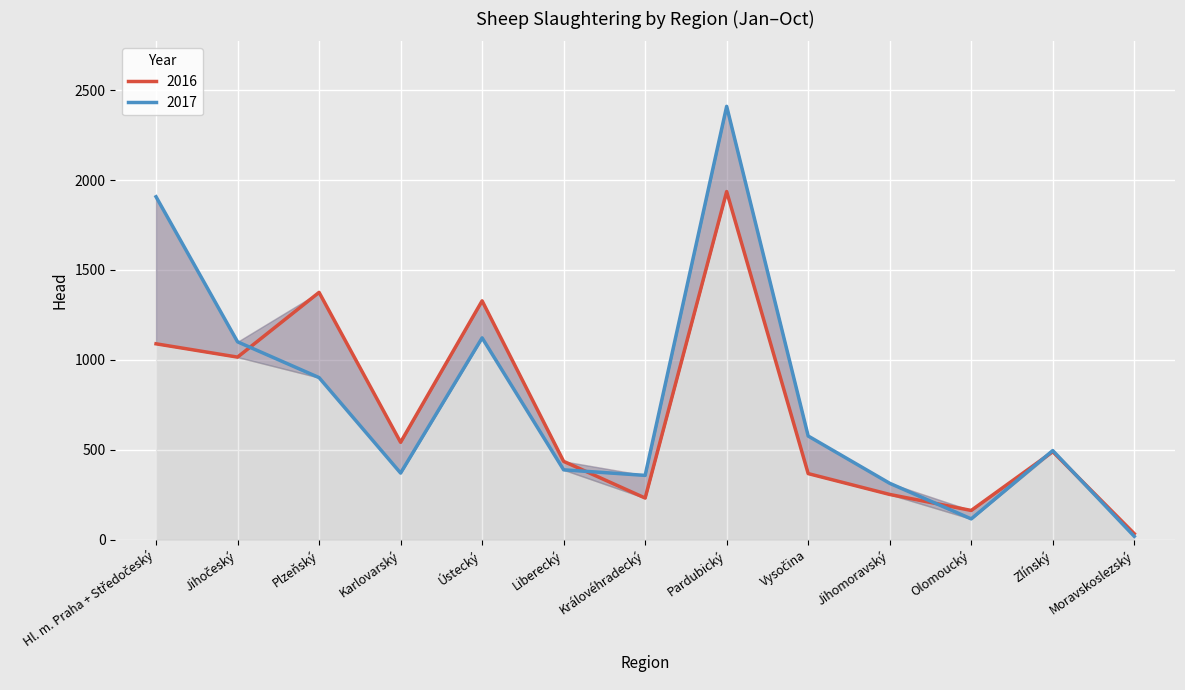

True or false: 2016 and 2017 cross at least once.

True